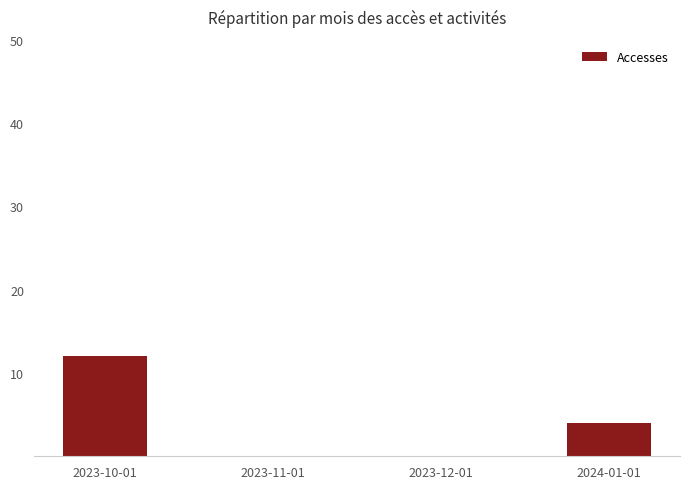

Is it true that the value at 2023-11-01 is 0?

True